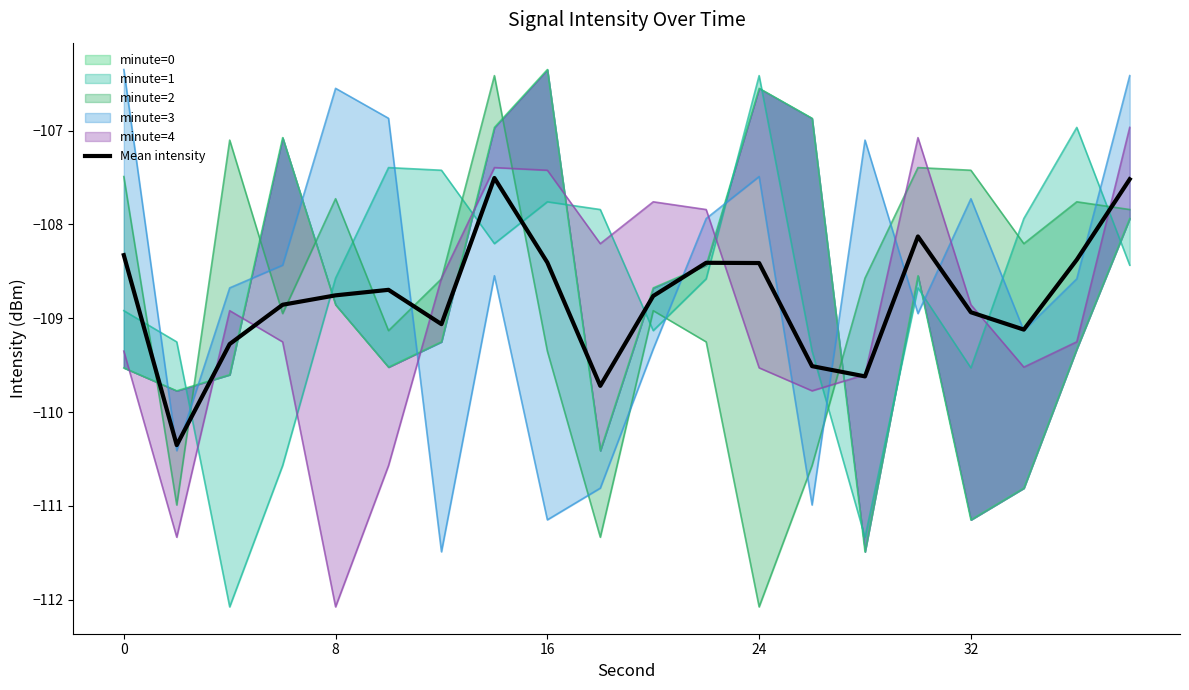

Reading right to left, extract all data points from this chart.

-107.5	-108.4	-109.1	-108.9	-108.1	-109.6	-109.5	-108.4	-108.4	-108.8	-109.7	-108.4	-107.5	-109.1	-108.7	-108.8	-108.9	-109.3	-110.4	-108.3